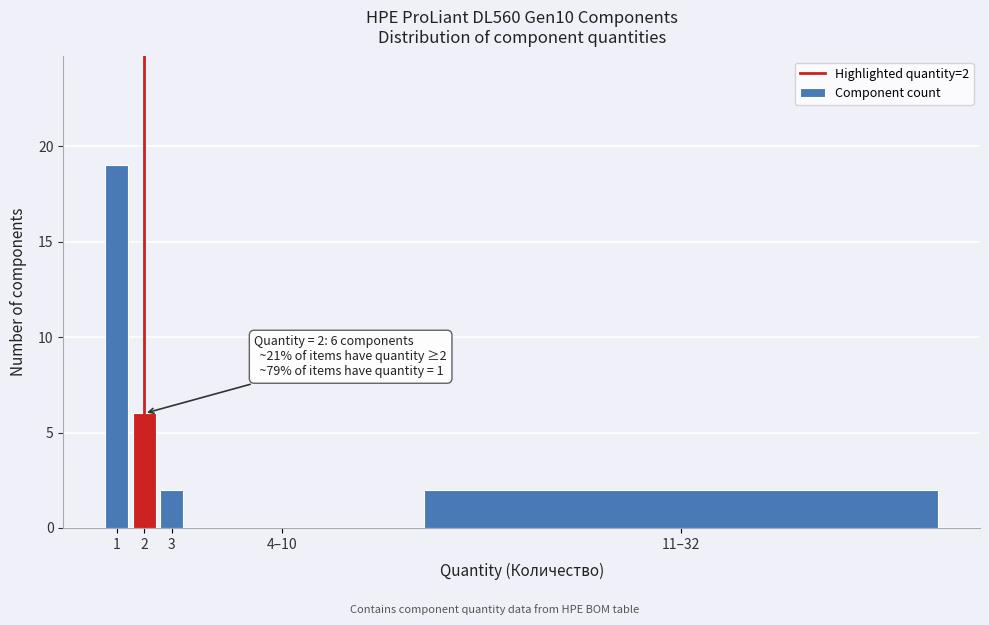

Reading left to right, list all the values displayed in this chart.

1=19	2=6	3=2	4–10=0	11–32=2